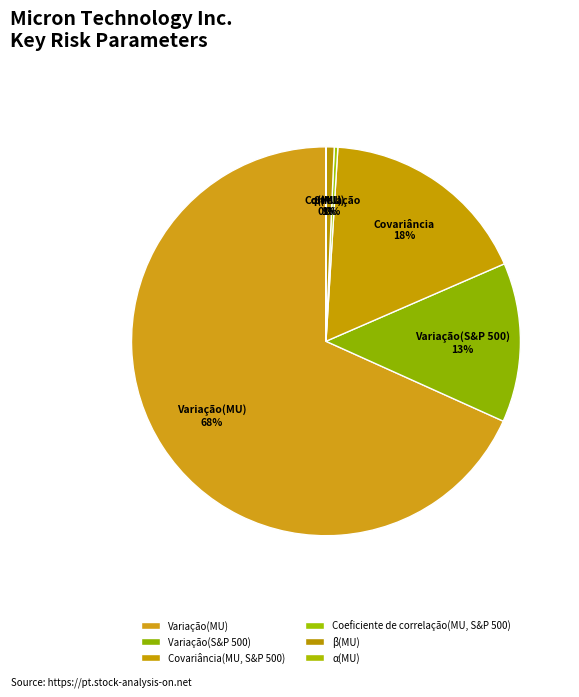

To the nearest percent, what is the average slice percentage?

17%